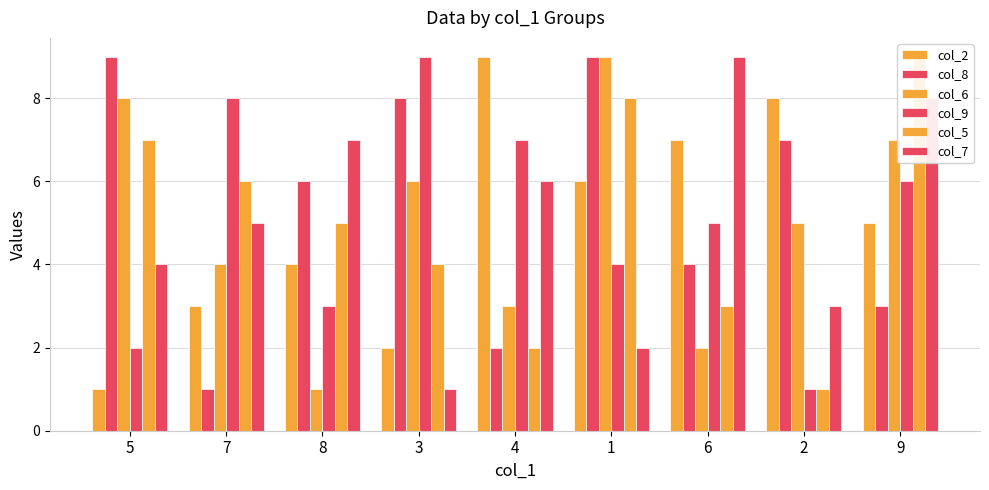

Reading left to right, extract all data points from this chart.

col_2: 1	3	4	2	9	6	7	8	5
col_8: 9	1	6	8	2	9	4	7	3
col_6: 8	4	1	6	3	9	2	5	7
col_9: 2	8	3	9	7	4	5	1	6
col_5: 7	6	5	4	2	8	3	1	9
col_7: 4	5	7	1	6	2	9	3	8